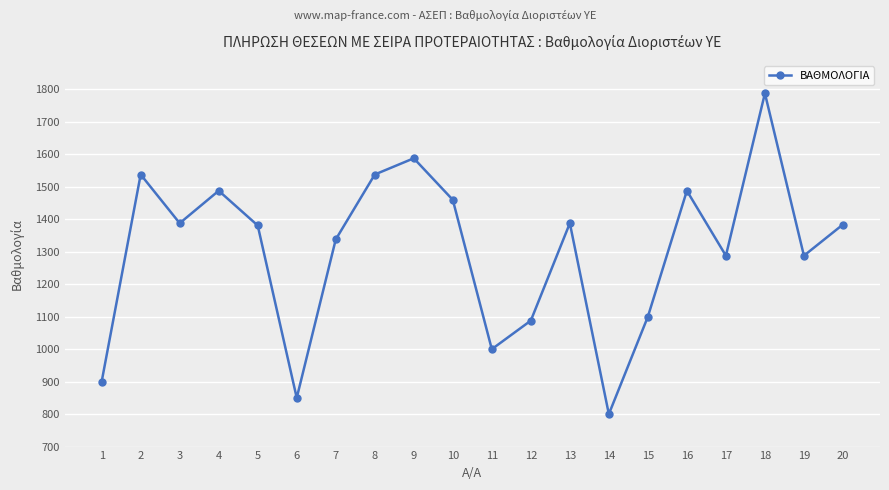

How many interior local valleys (lower than both neighbors) does the data have?

6